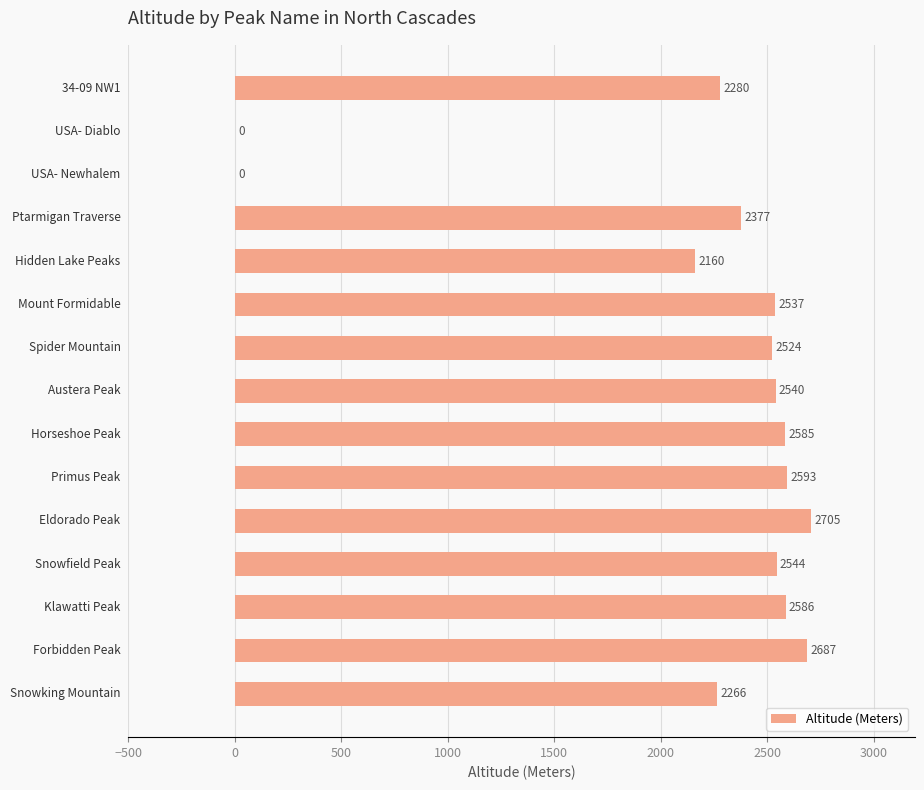

What is the sum of all values?

32384